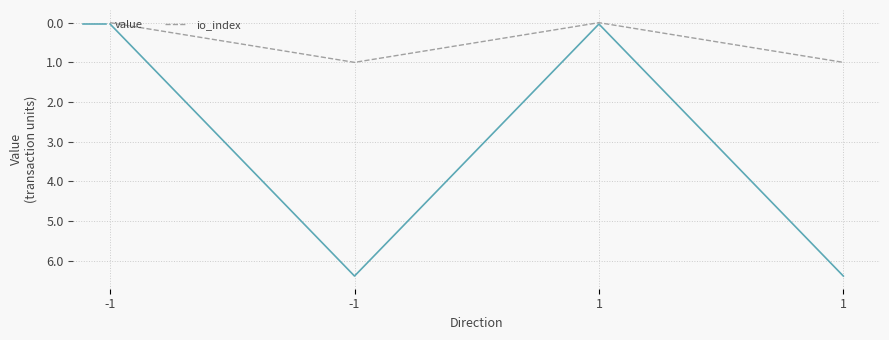

How many values in the value series exceed 6?

2